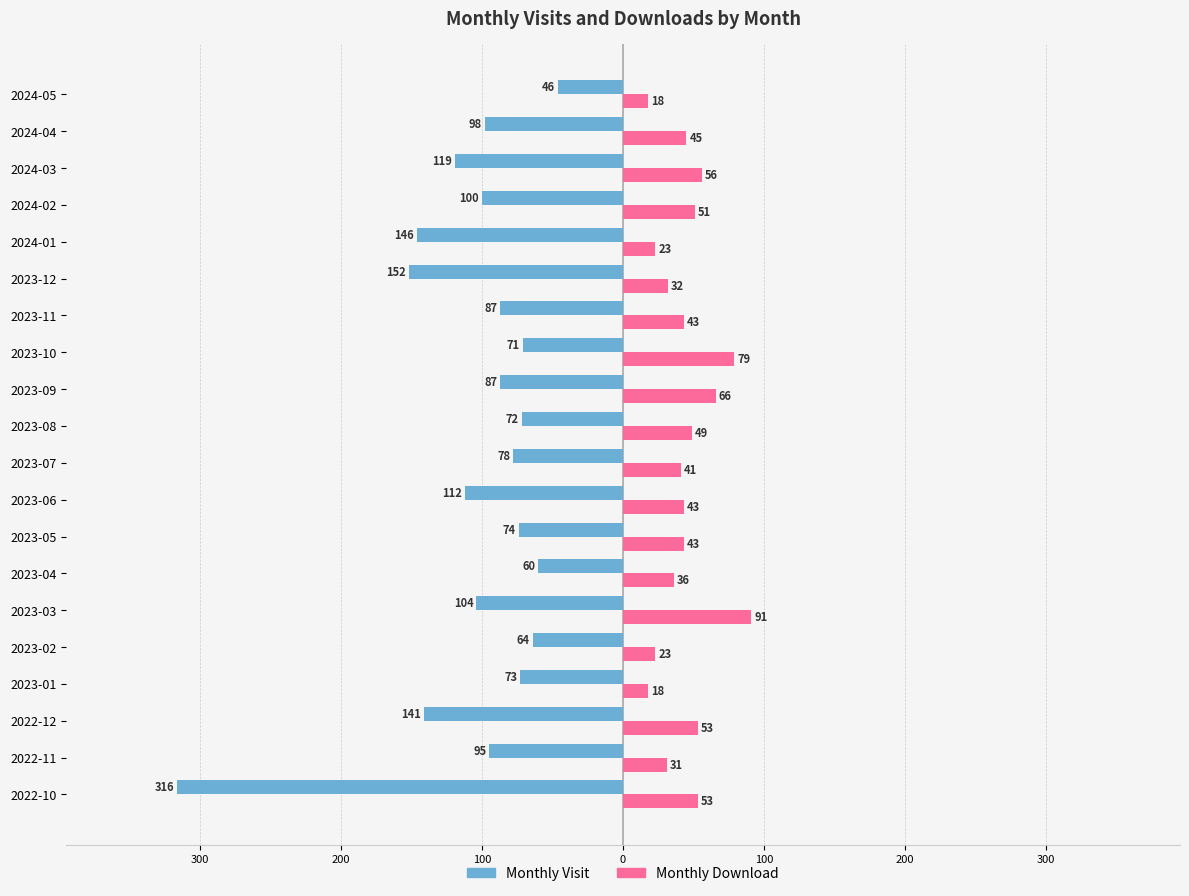

What are all the series names shown in the legend?

Monthly Visit, Monthly Download